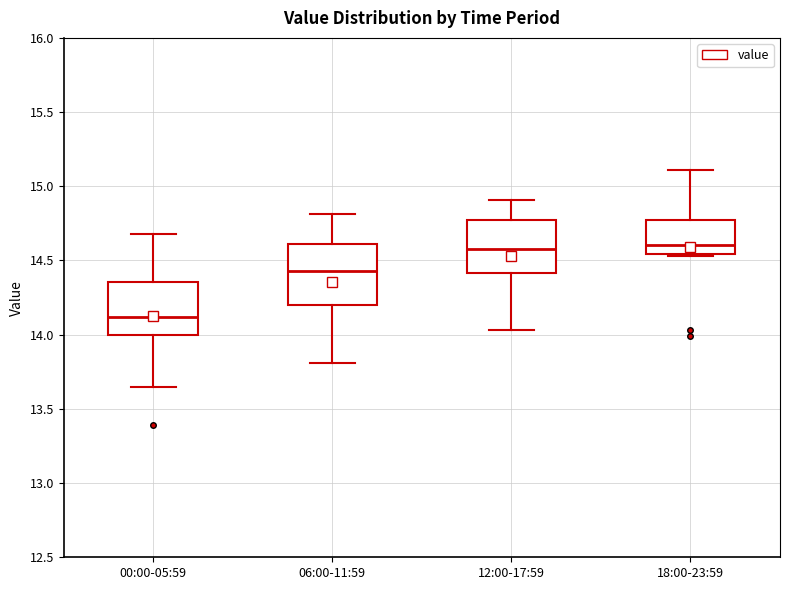

Reading left to right, read every box against the y-axis: the position of its median line, the range the box covers, and the ends of its whiskers. The values are not printed on the chart, so give them approximately, as read against the axis.

00:00-05:59: median 14.10, box 14.00 to 14.35, whiskers 13.65 to 14.70
06:00-11:59: median 14.45, box 14.20 to 14.60, whiskers 13.80 to 14.80
12:00-17:59: median 14.60, box 14.40 to 14.75, whiskers 14.05 to 14.90
18:00-23:59: median 14.60, box 14.55 to 14.80, whiskers 14.55 (just below the box's lower edge) to 15.10